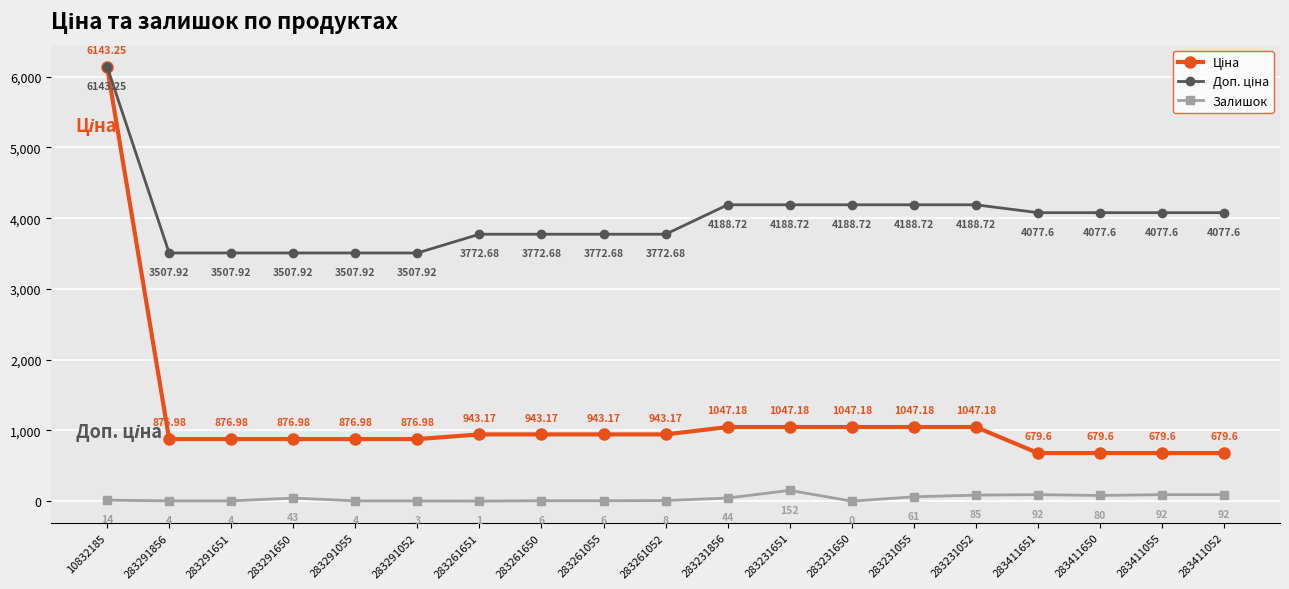

What is the spread (max minus min) of values at 283231856?

4144.7